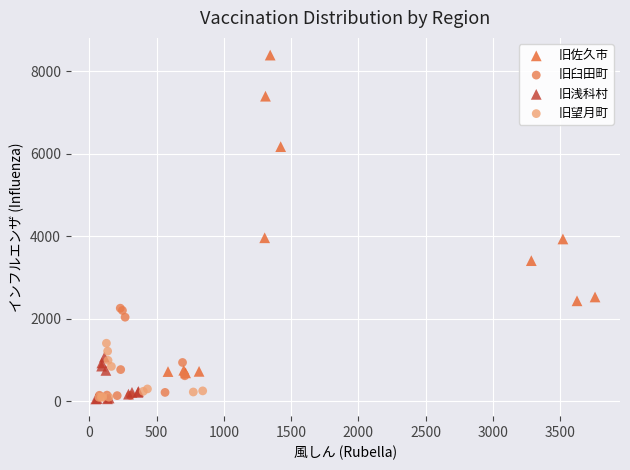

Which series contains the highest Y value?

旧佐久市